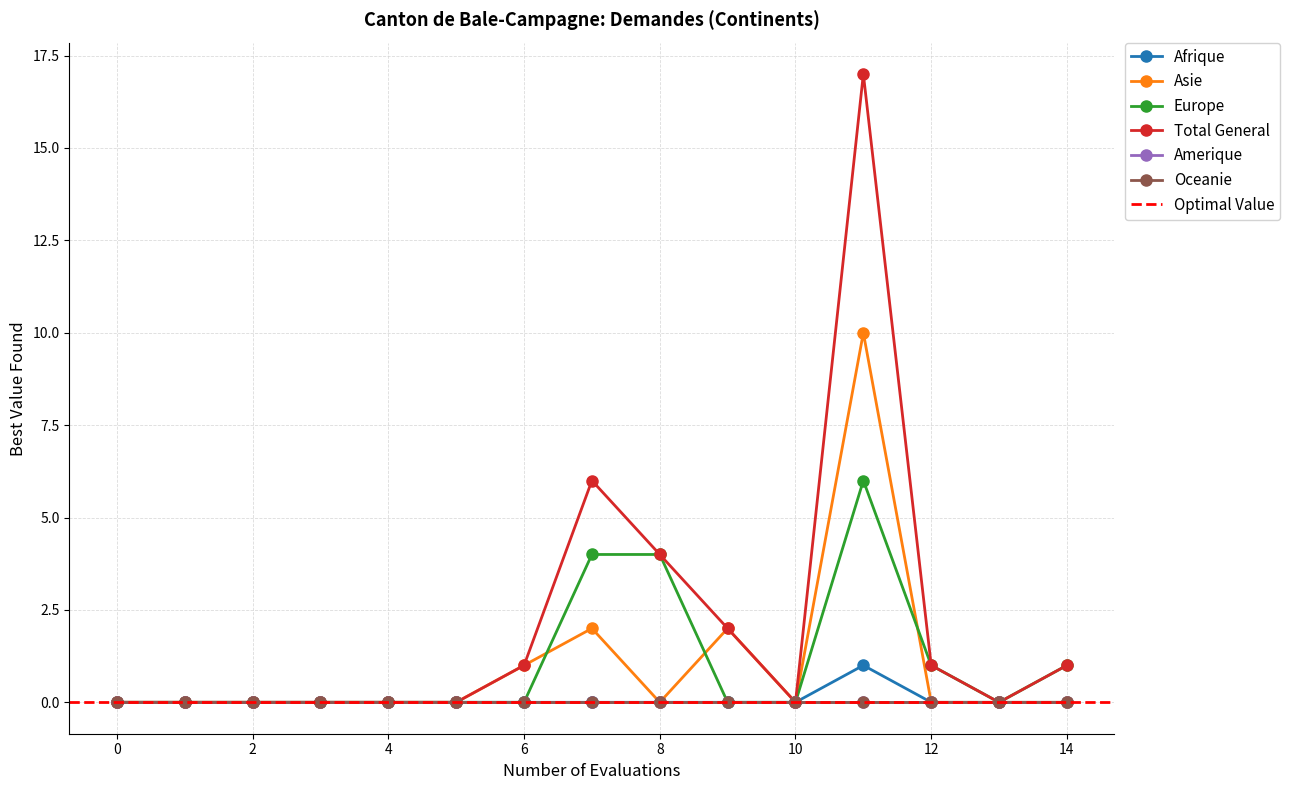

Where is the first local minimum for Total General?

10